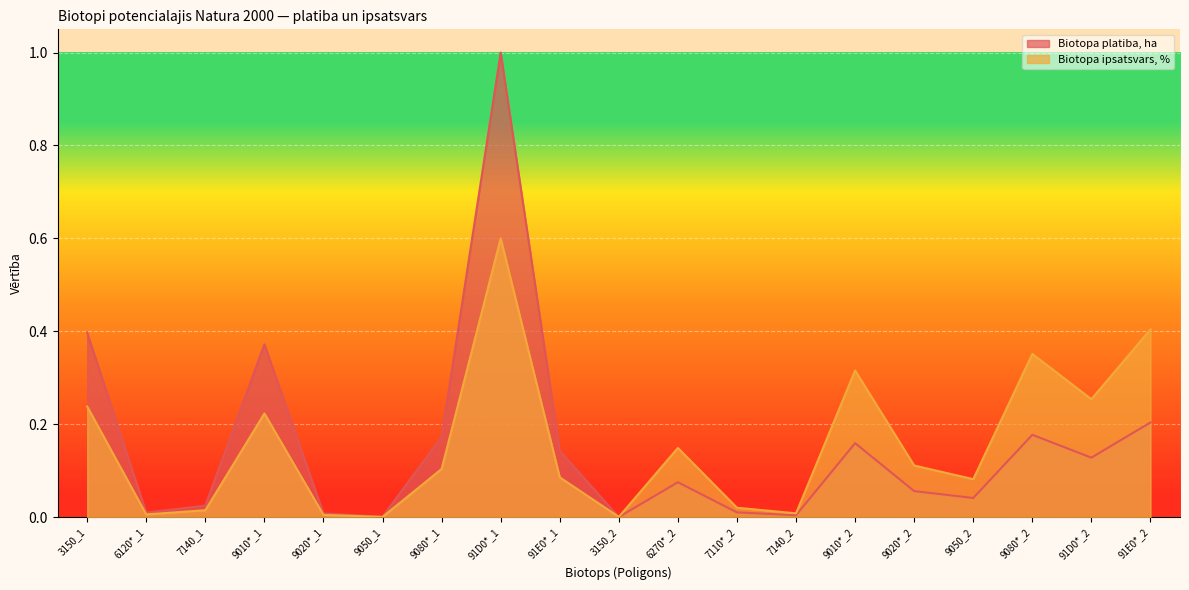

At how many categories does at least one series exceed 0?

19